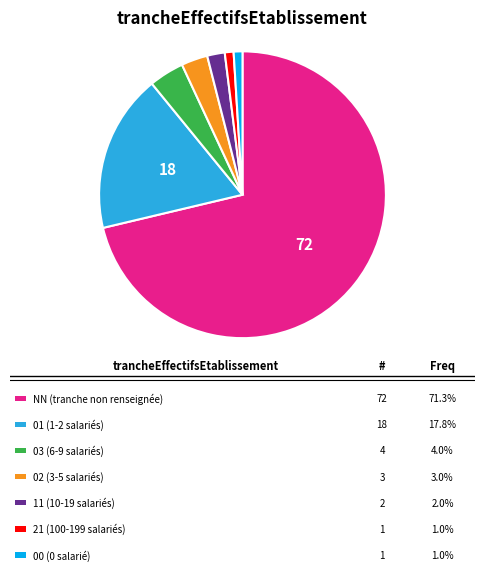

Is there any slice that represents more than half of the pie?

Yes